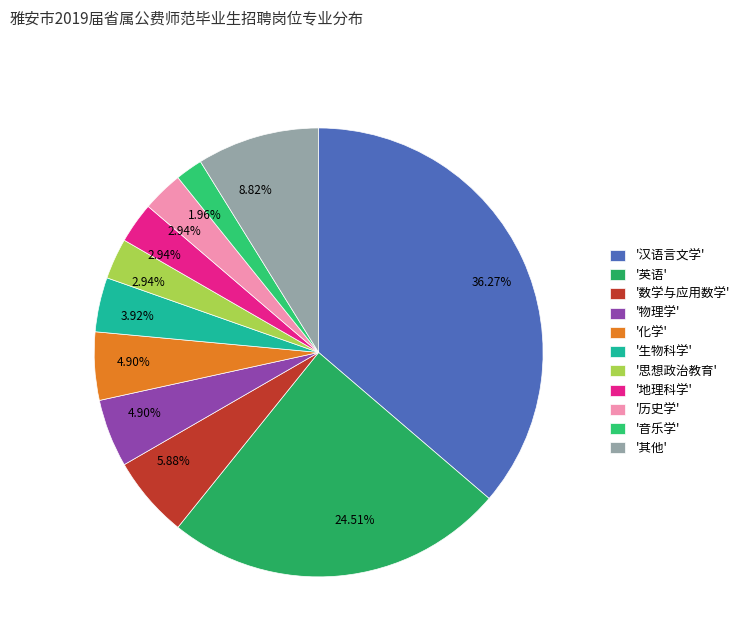

To the nearest percent, what is the average slice percentage?

9%